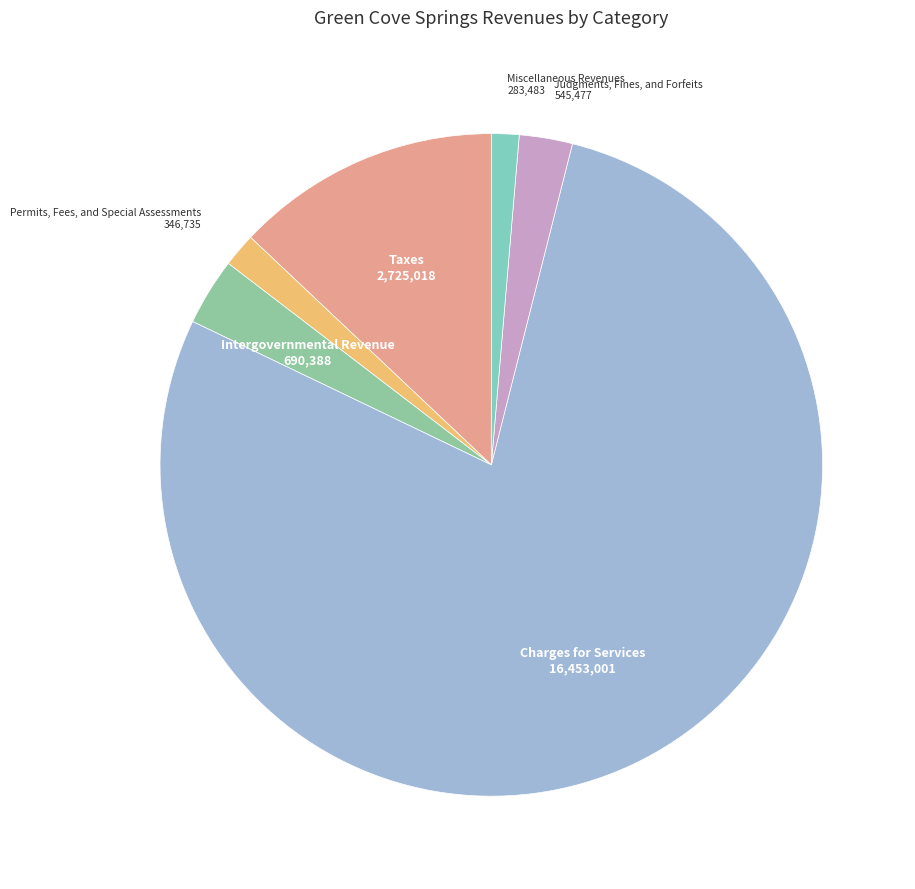

How many segments does this pie chart have?

6